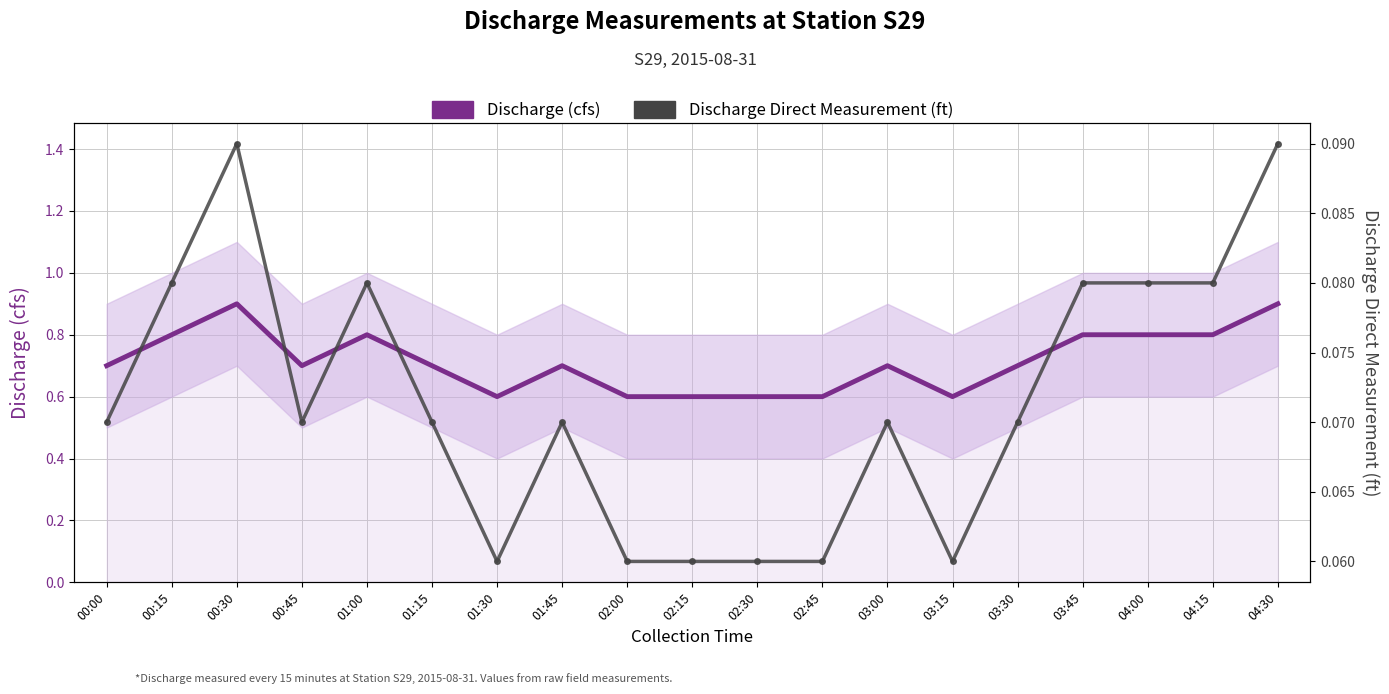

What is the maximum value for Discharge Direct Measurement (ft)?

0.1